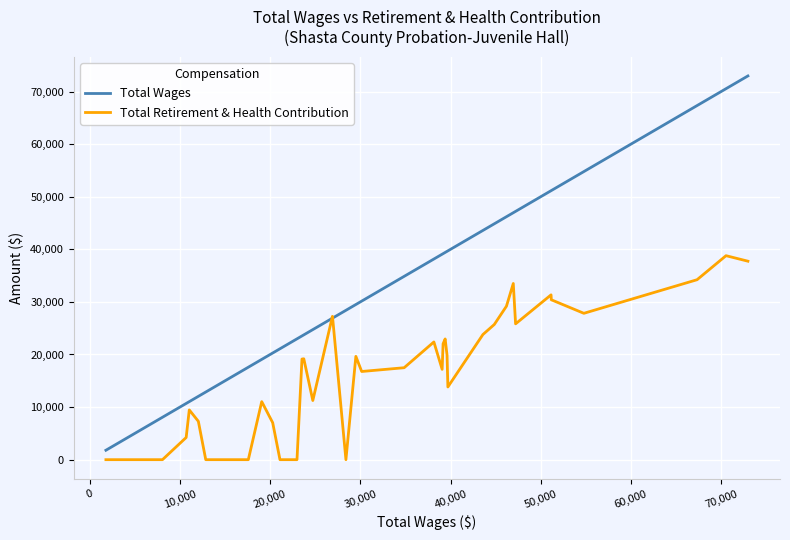

Which series ends up on top after the final intersection of Total Wages and Total Retirement & Health Contribution?

Total Wages